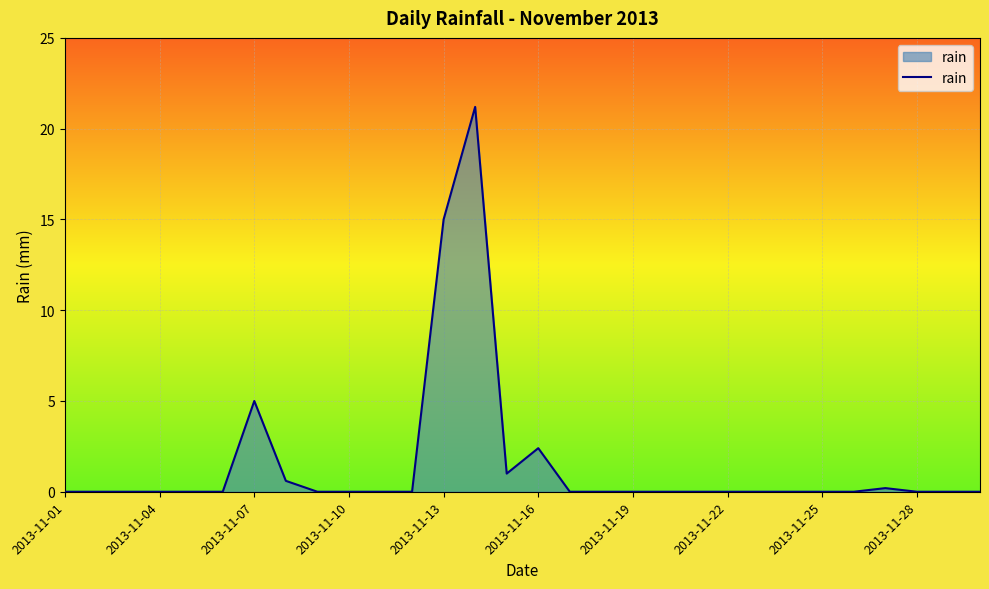

What is the greatest value displayed?

21.2